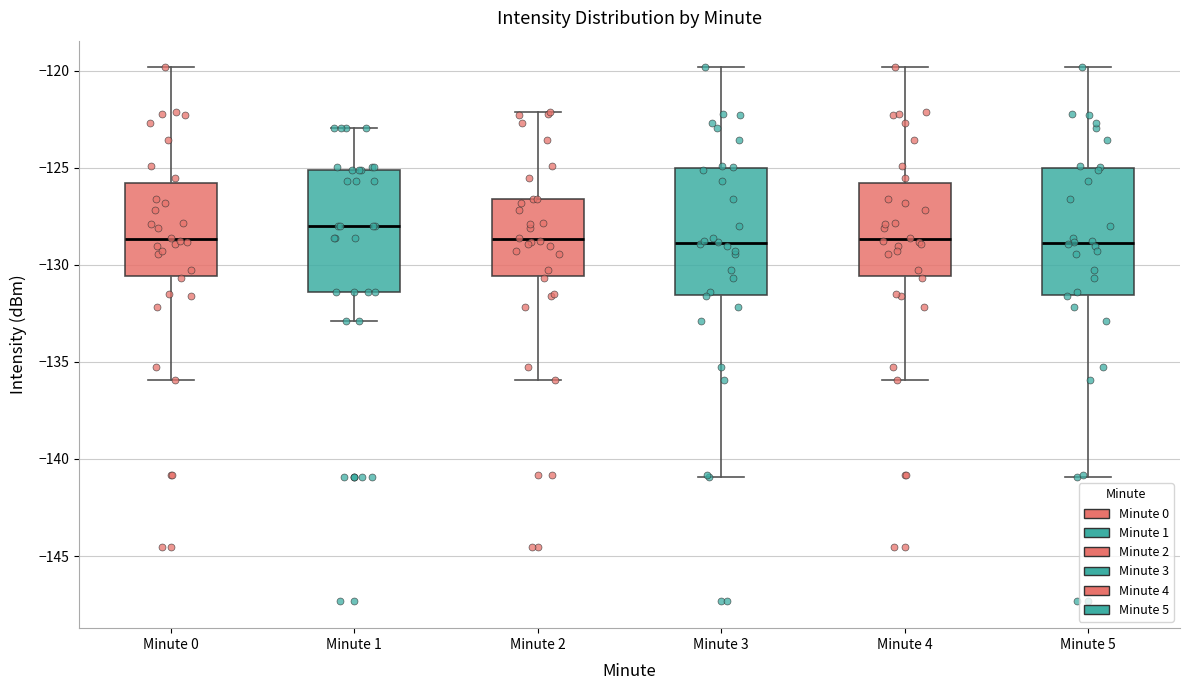

Reading left to right, transcribe this box plot: for each box, give where its median line is, the range the box spans, and where its two whiskers end, as read against the y-axis. The values are not printed on the chart, so give them approximately, as read against the axis.

Minute 0: median -128.5, box -130.5 to -126.0, whiskers -136.0 to -120.0
Minute 1: median -128.0, box -131.5 to -125.0, whiskers -133.0 to -123.0
Minute 2: median -128.5, box -130.5 to -126.5, whiskers -136.0 to -122.0
Minute 3: median -129.0, box -131.5 to -125.0, whiskers -141.0 to -120.0
Minute 4: median -128.5, box -130.5 to -126.0, whiskers -136.0 to -120.0
Minute 5: median -129.0, box -131.5 to -125.0, whiskers -141.0 to -120.0